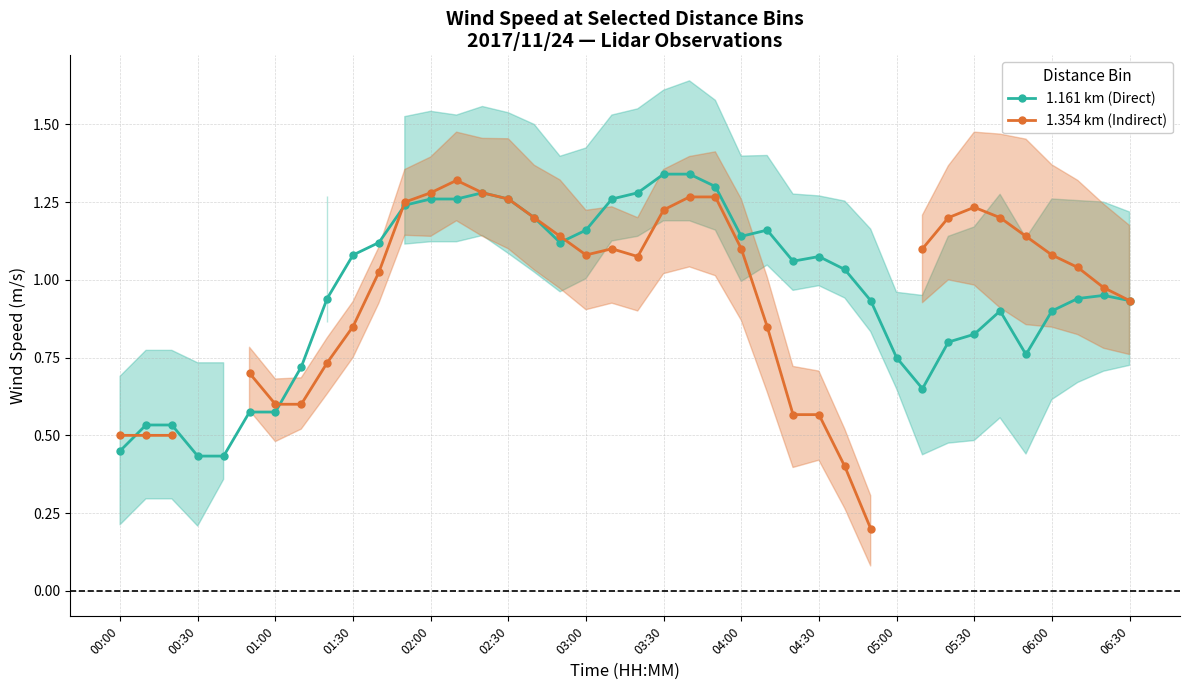

How many values in the 1.354 km (Indirect) series are below 1?

15